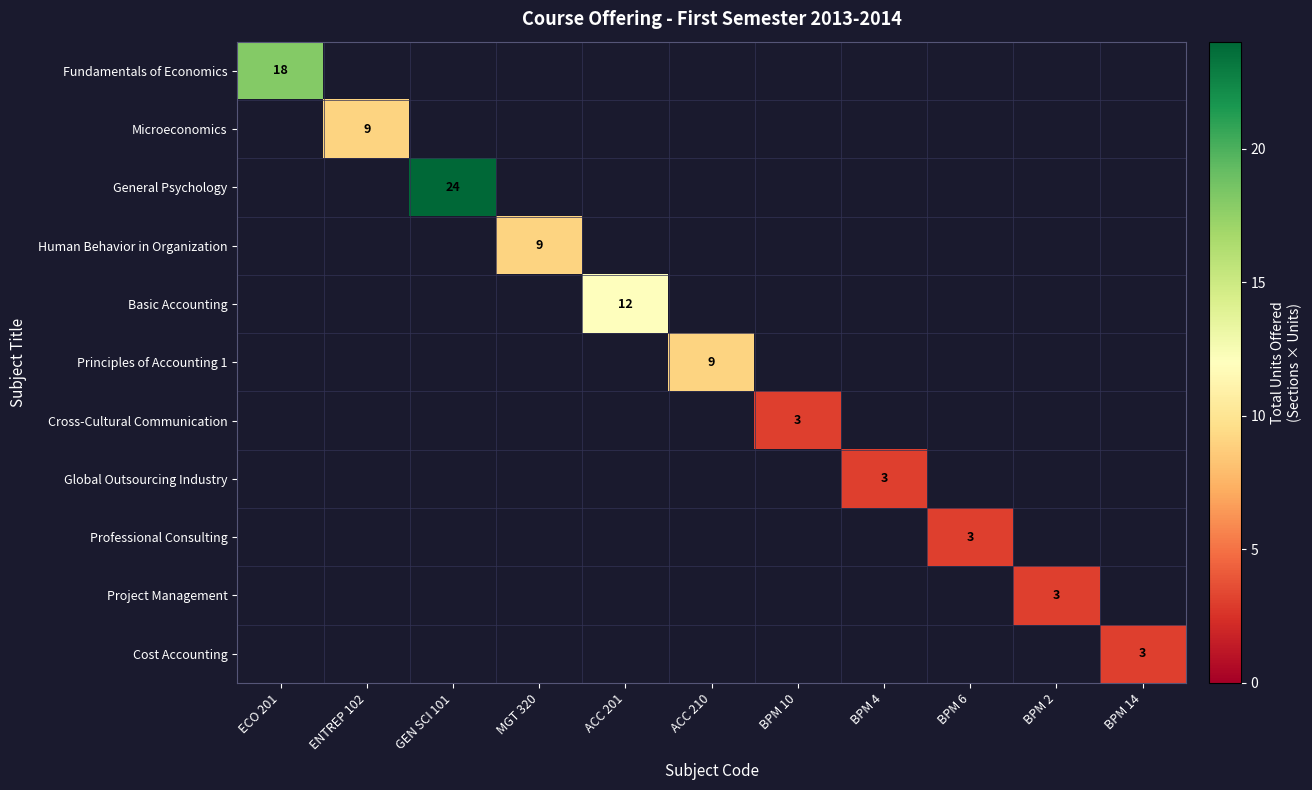

What is the maximum value shown in the chart?

24.0